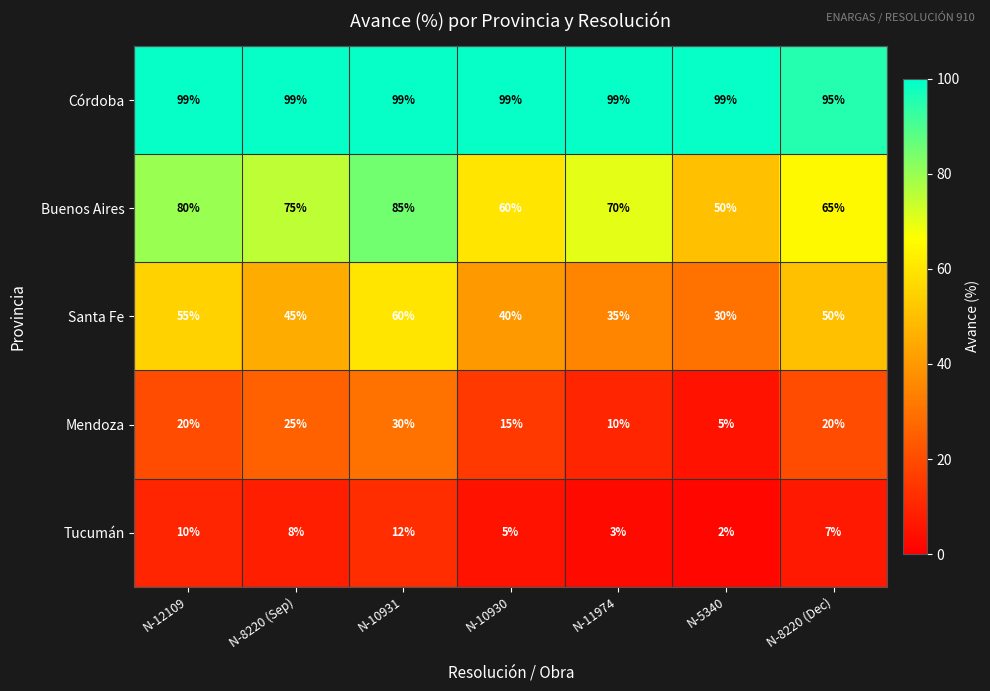

Is the value of Córdoba at N-11974 greater than the value of Santa Fe at N-8220 (Dec)?

Yes